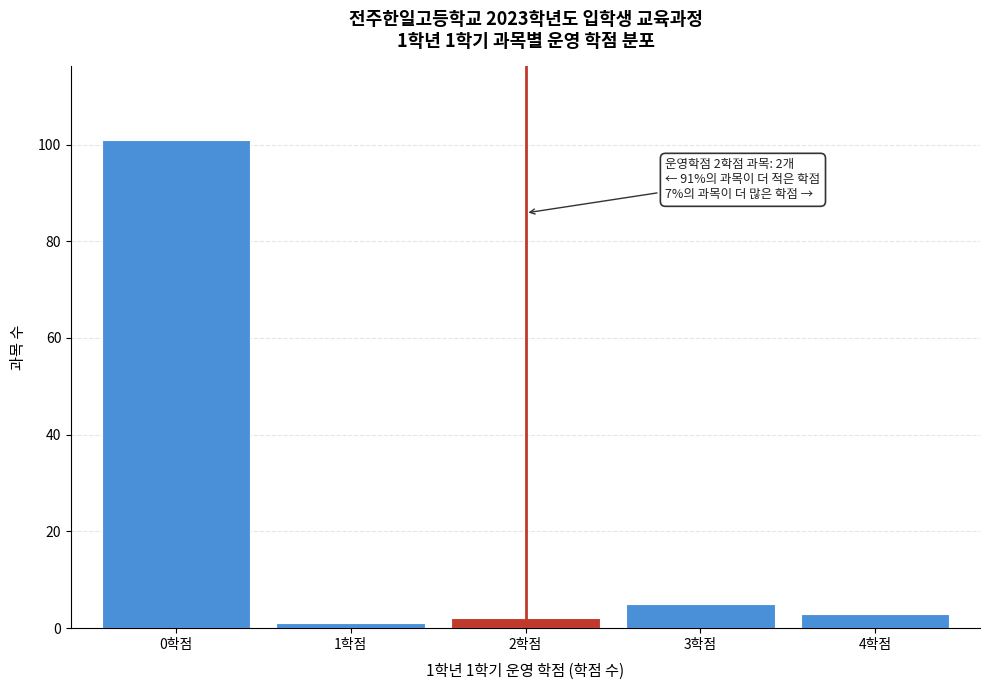

Which range on the x-axis has the tallest bar?

-0.5 to 0.5